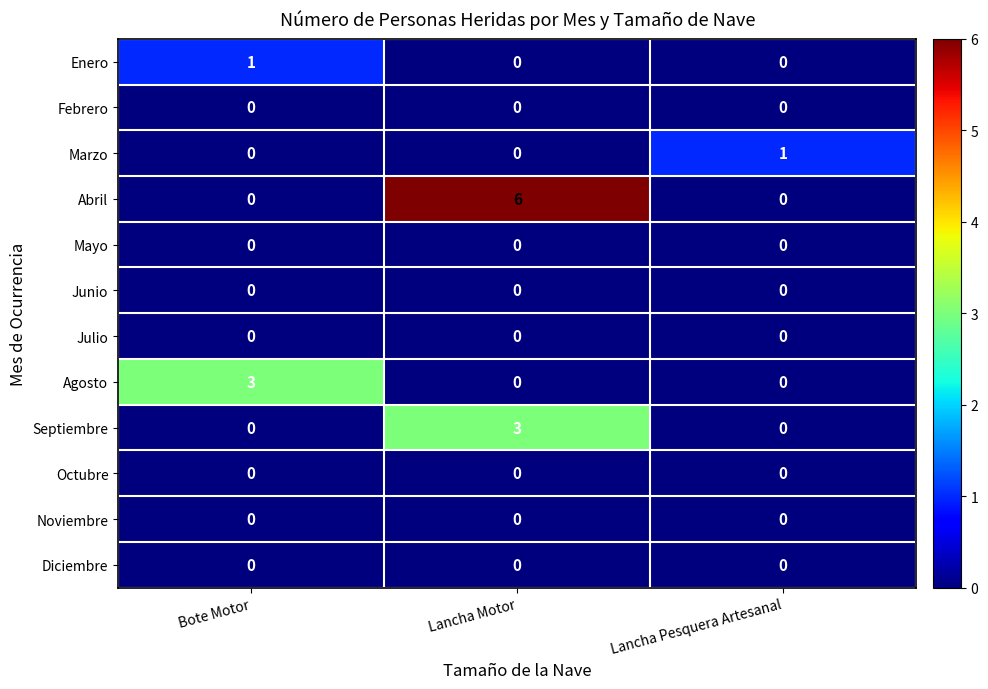

What is the maximum value shown in the chart?

6